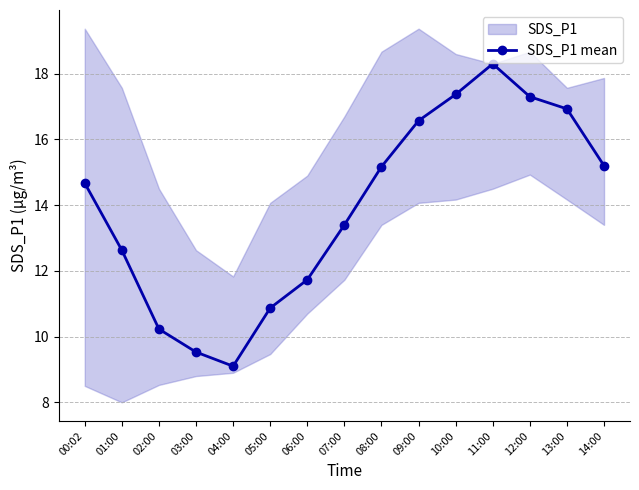

Which label corresponds to the smallest value in the chart?

04:00